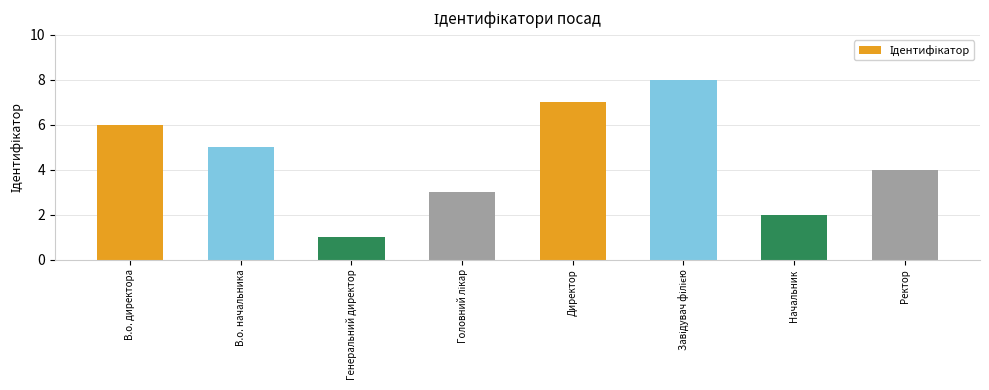

Are the bars grouped side by side (vs. stacked)?

No